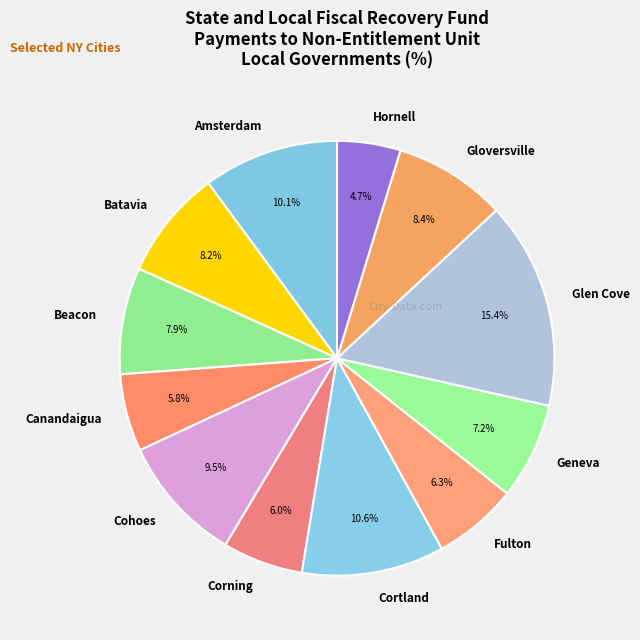

Between Glen Cove and Fulton, which is larger?

Glen Cove